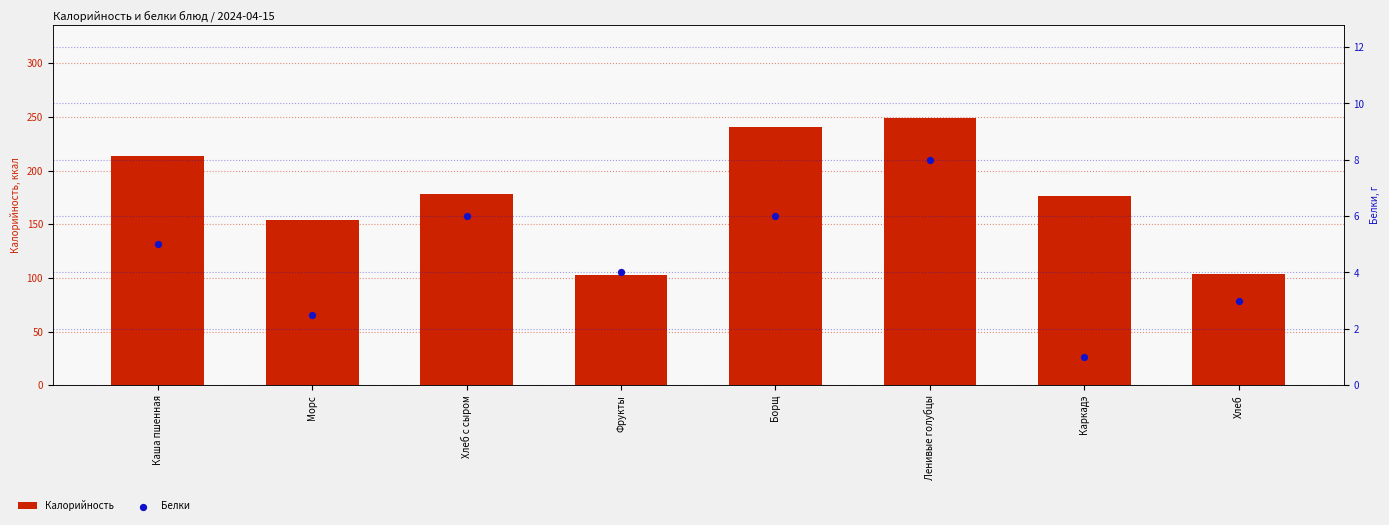

Is the value of Белки at Каркадэ greater than the value of Калорийность at Хлеб с сыром?

No